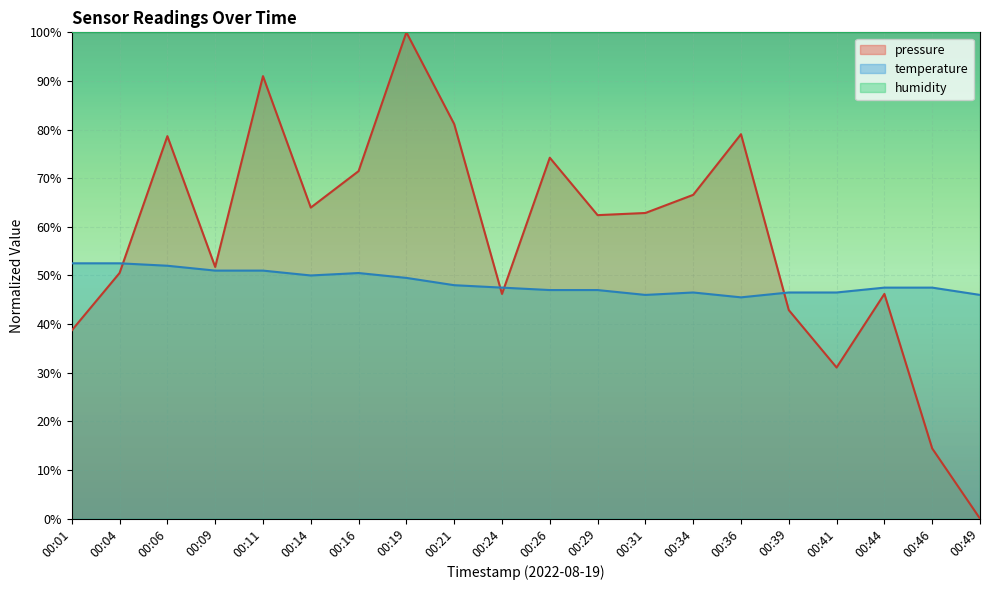

The value of temperature at 00:09 is 51.0. True or false?

True